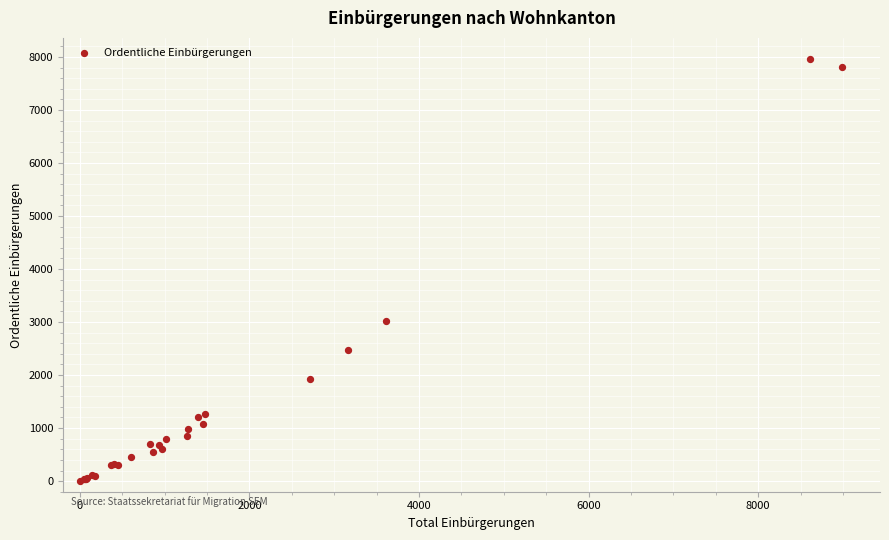

What Y value in the scatter plot is closest to 3980?

3020